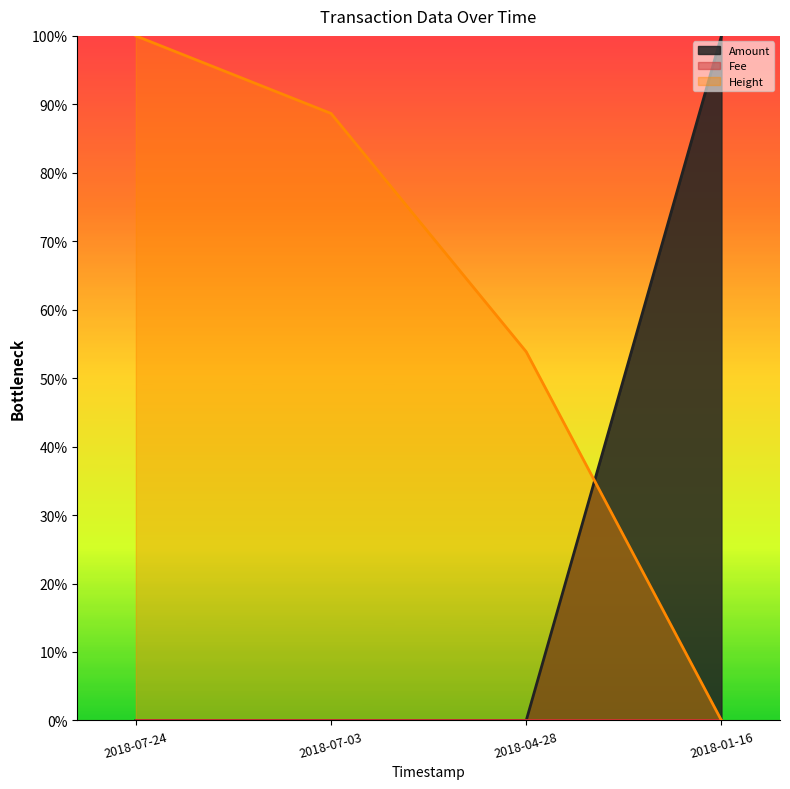

What is the sum of all Amount values?

1.0